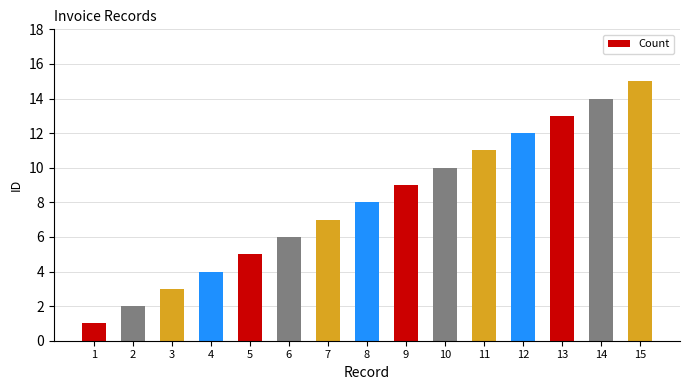

Is it true that the value at 5 is 5?

True